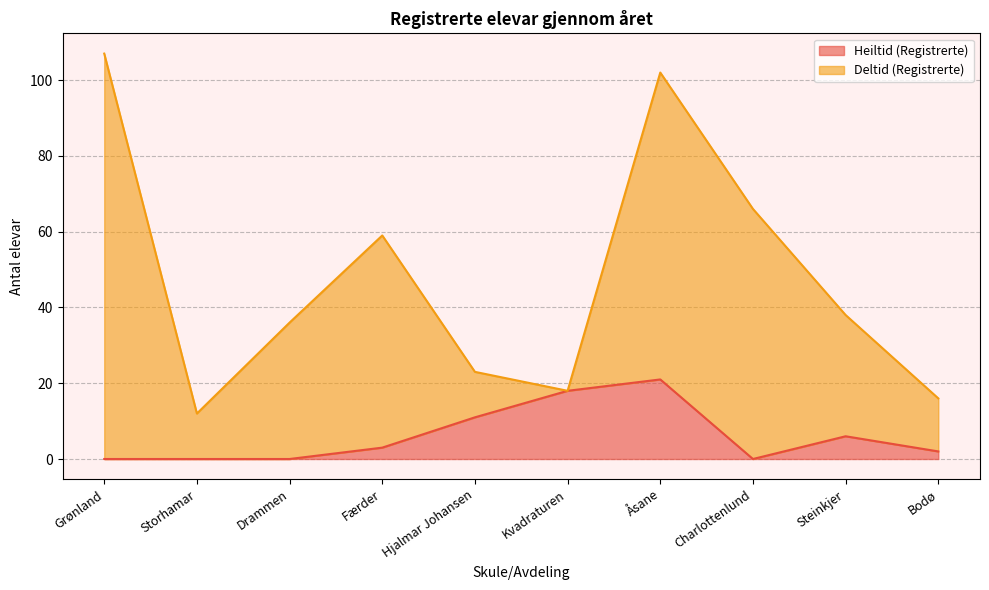

Does the chart have visible grid lines?

Yes